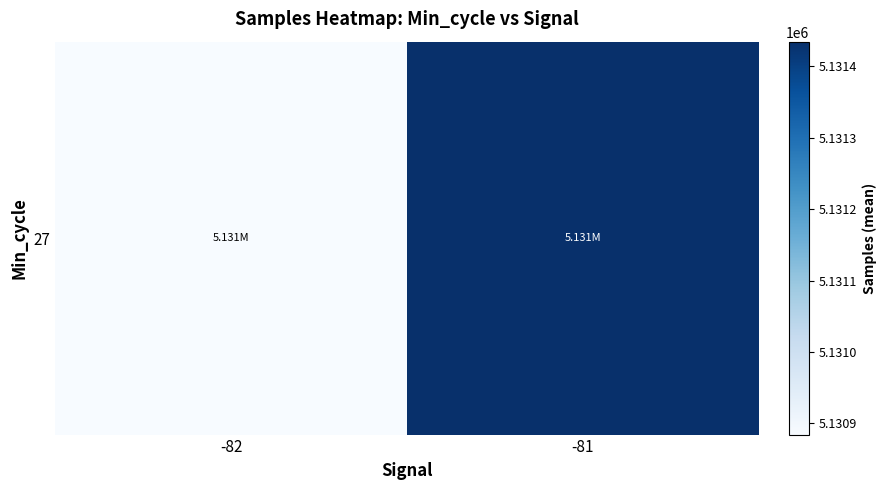

At which category does the chart reach its peak across all series?

-81